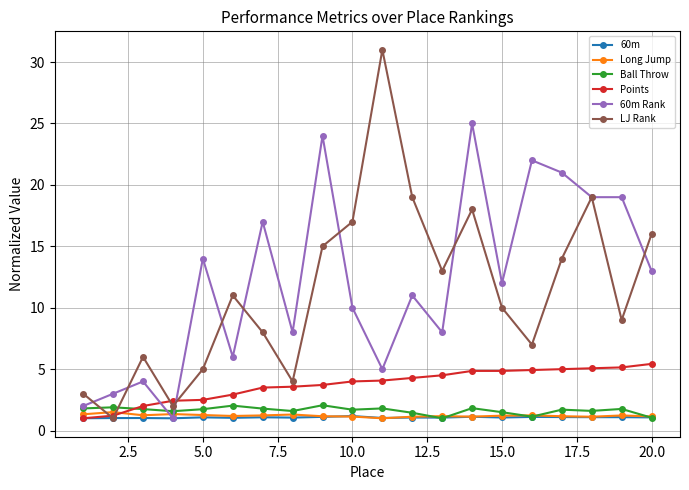

True or false: Ball Throw and LJ Rank intersect in this chart.

True